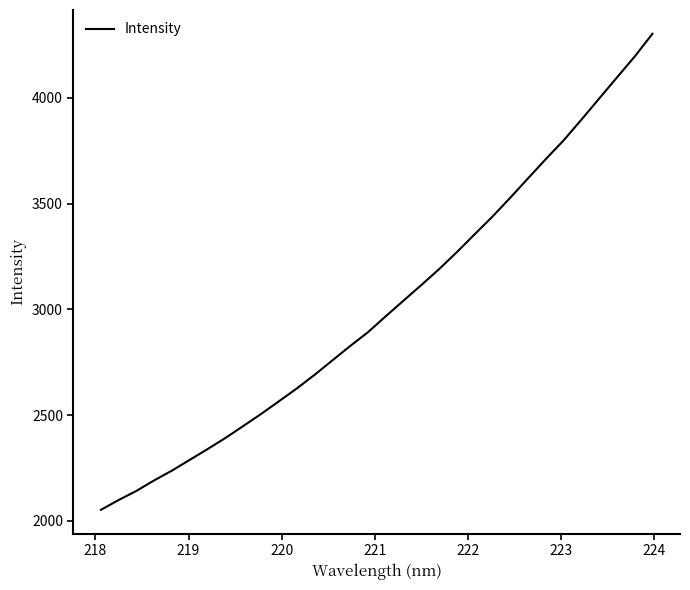

What is the difference between the maximum and minimum values?

2250.3